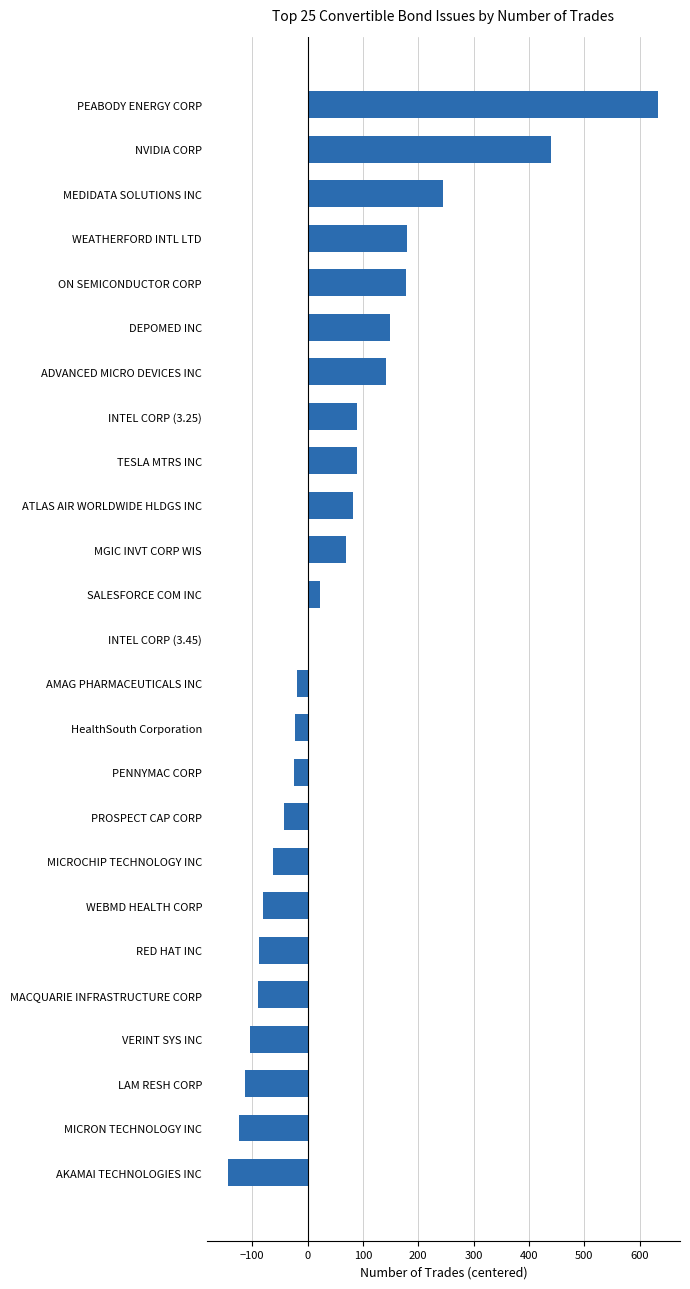

Is it true that the value at AKAMAI TECHNOLOGIES INC is -256?

False